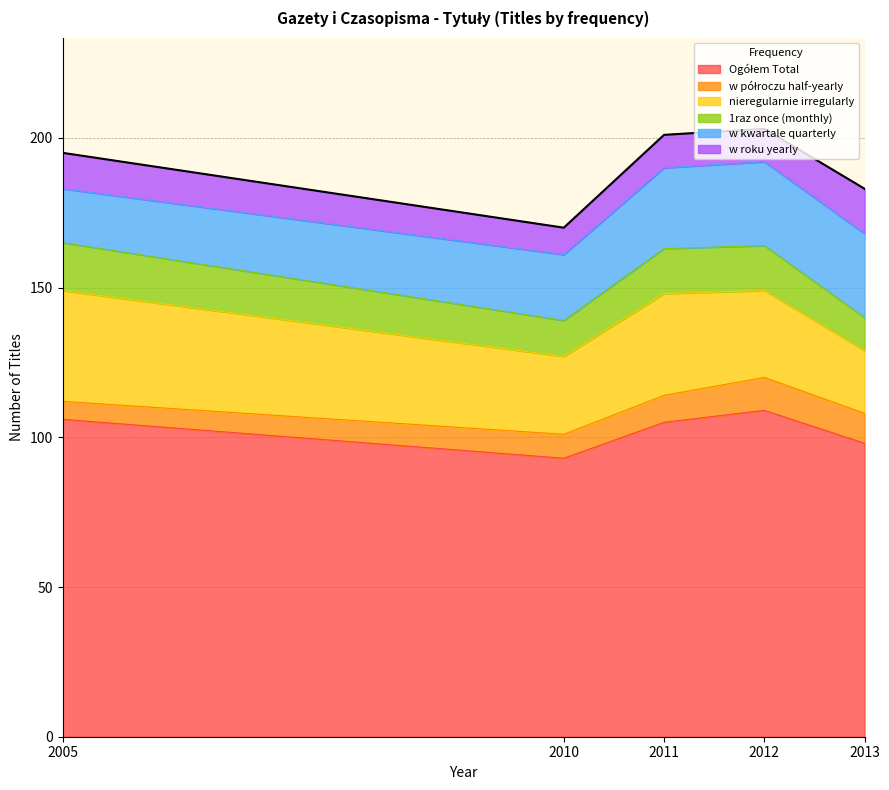

What is the difference between the Ogółem Total values at 2011 and 2012?

4